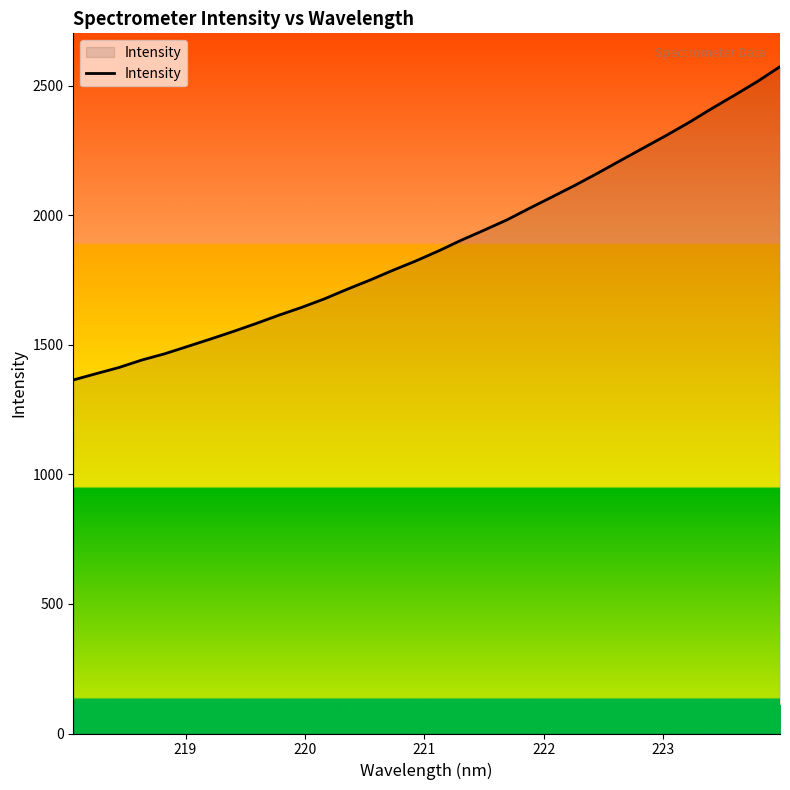

What is the maximum value shown in the chart?

2573.8